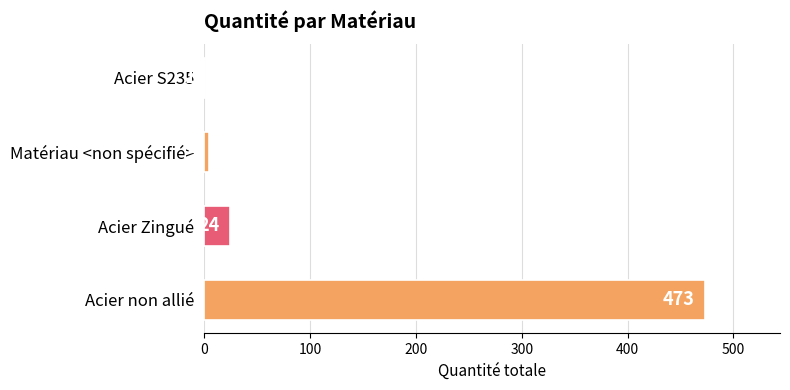

Reading top to bottom, what are all the values shown in this chart?

Acier S235=1	Matériau <non spécifié>=4	Acier Zingué=24	Acier non allié=473